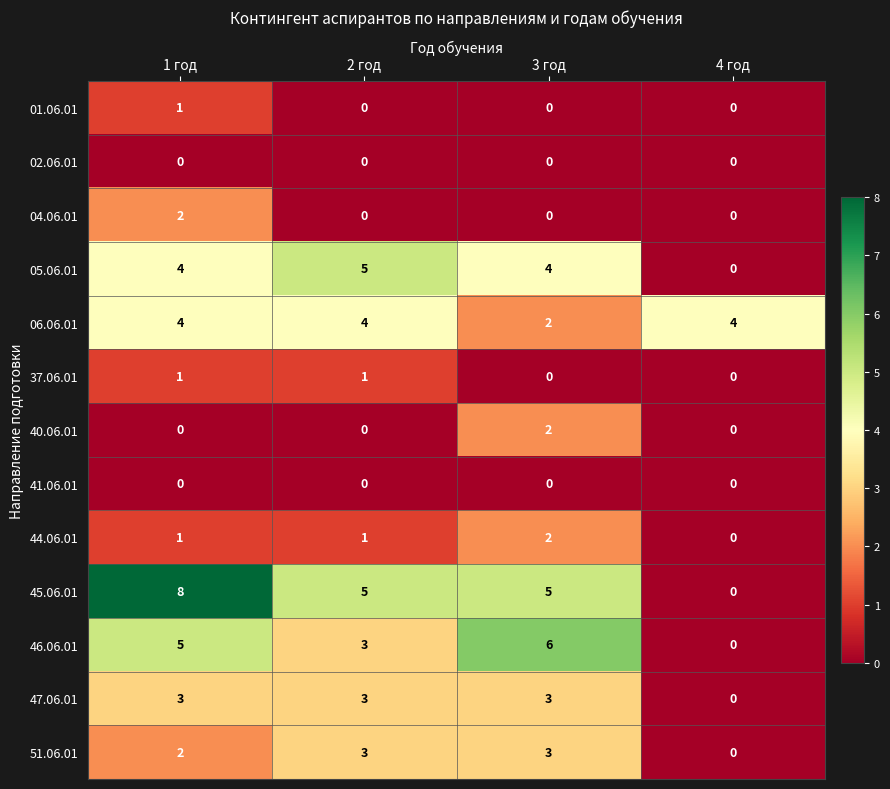

The value of 06.06.01 at 3 год is 0. True or false?

False